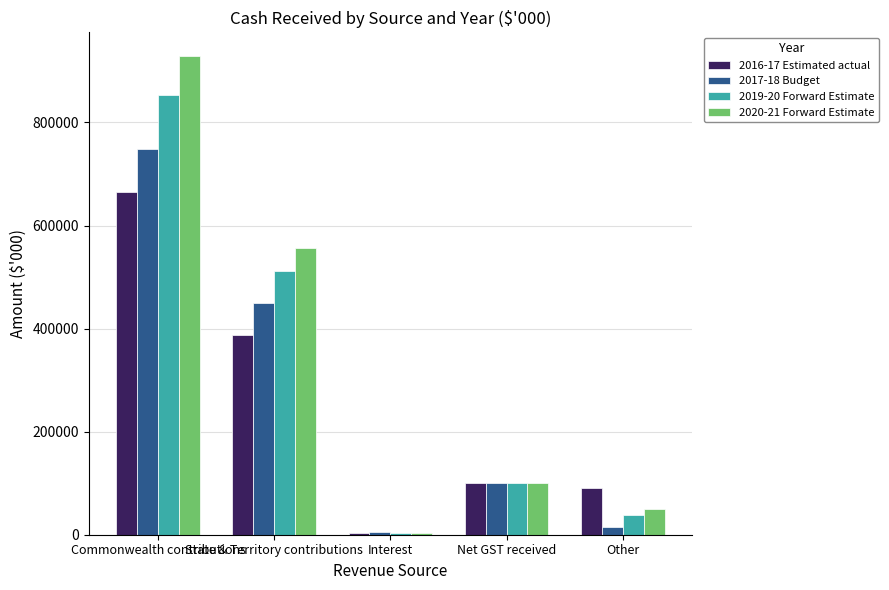

Reading left to right, extract all data points from this chart.

2016-17 Estimated actual: 664802	387743	4146	100500	90898
2017-18 Budget: 748914	449457	5070	100500	14300
2019-20 Forward Estimate: 852943	510948	4146	100500	37854
2020-21 Forward Estimate: 928507	555535	4146	100500	49870